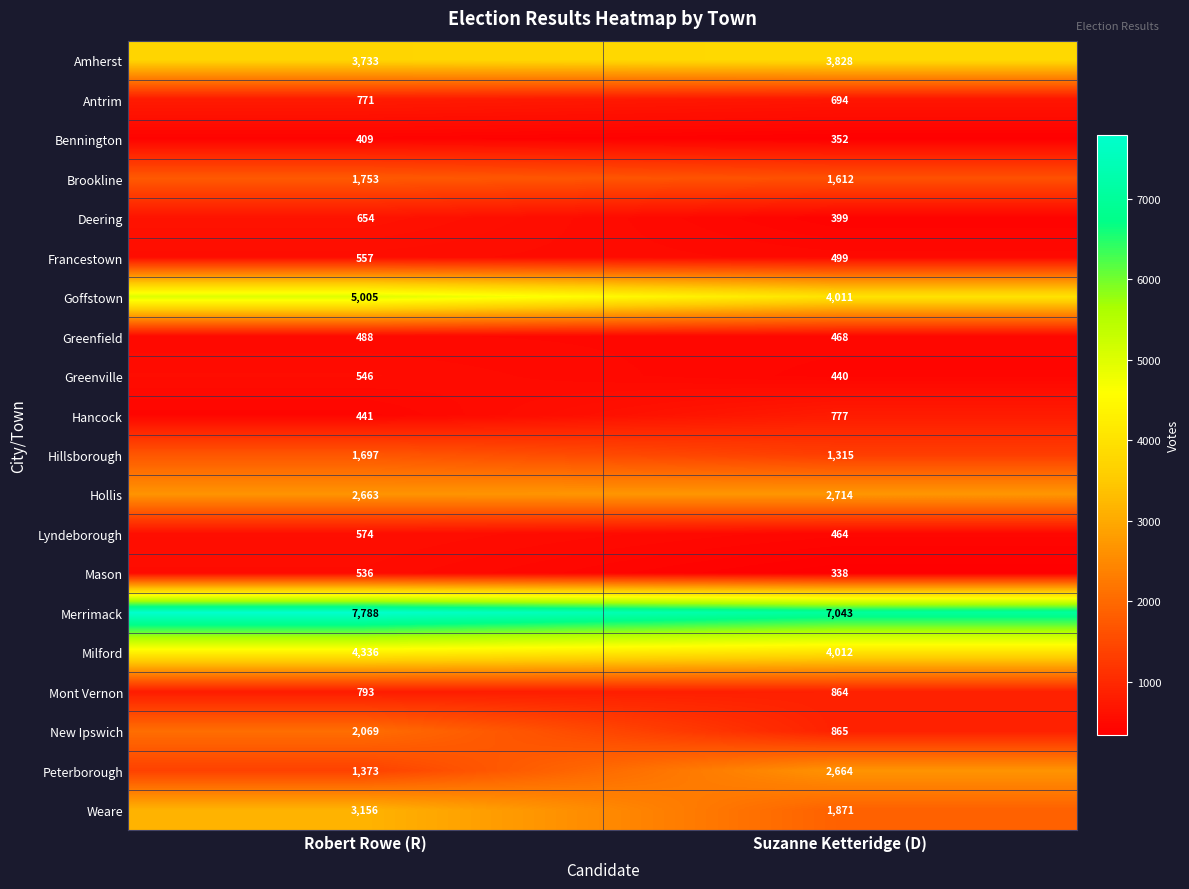

Where is Hancock nearest to the value 609?

Robert Rowe (R)